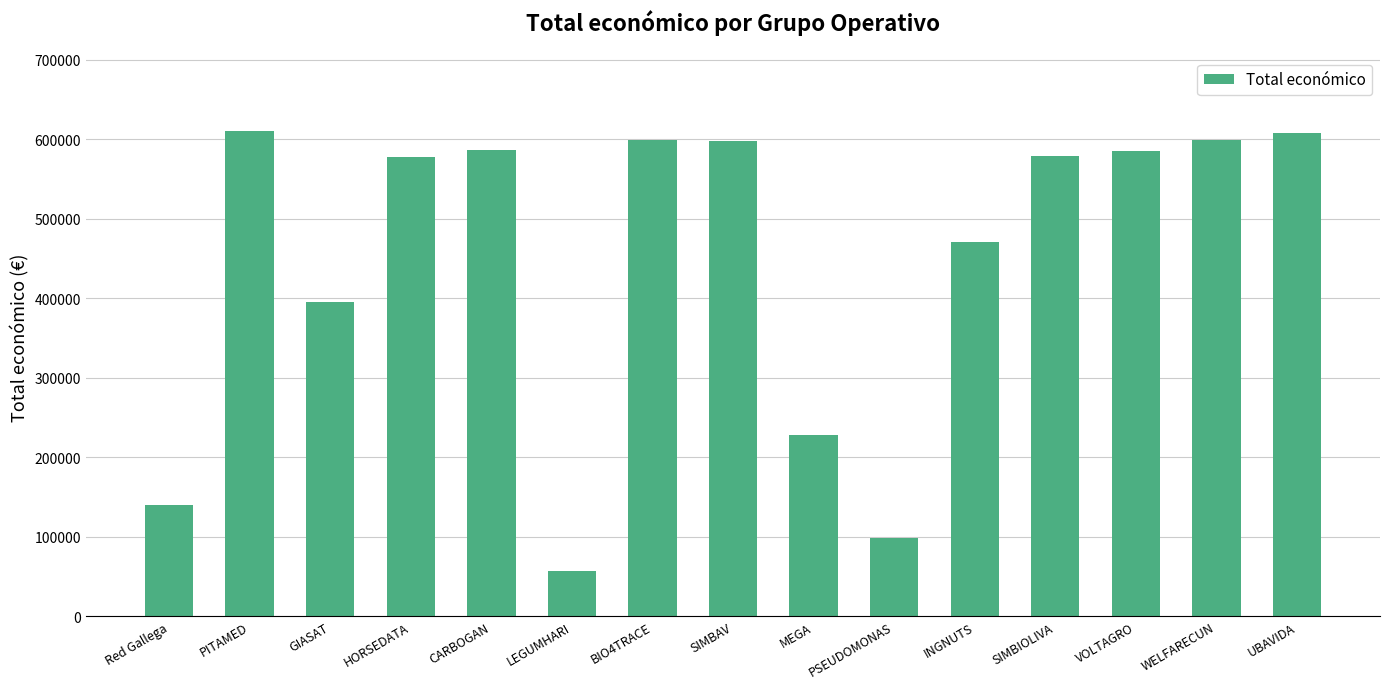

What is the ratio of the value at Red Gallega to the value at INGNUTS?

0.3